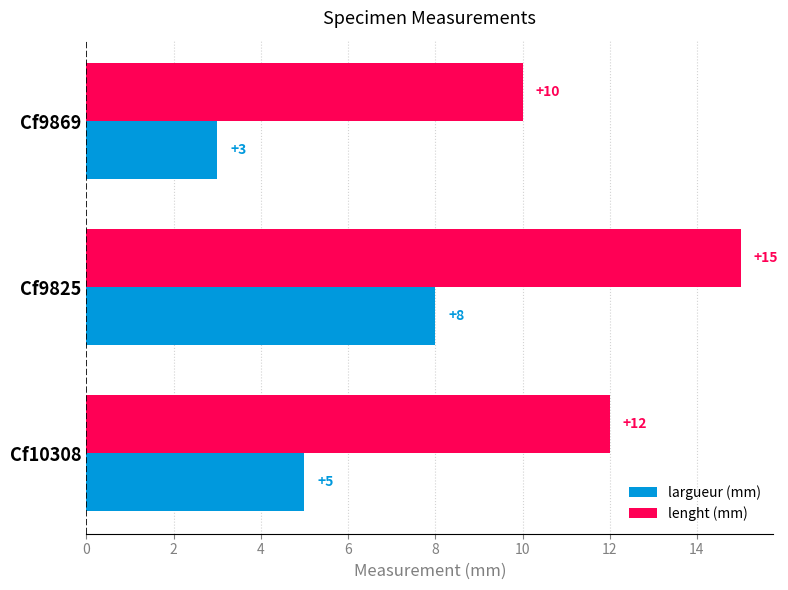

At which category is the sum across all series the highest?

Cf9825